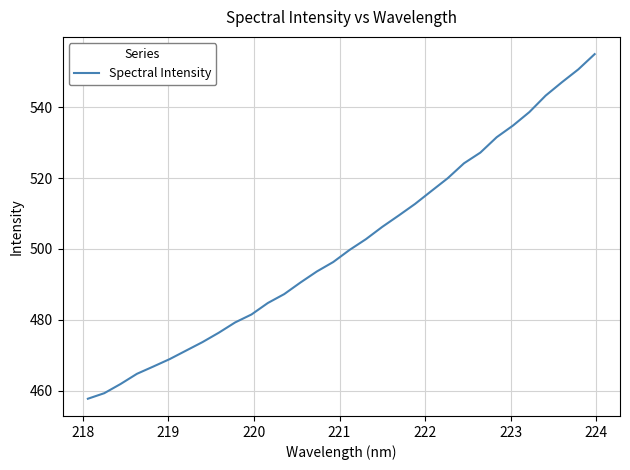

What is the minimum value shown in the chart?

457.7